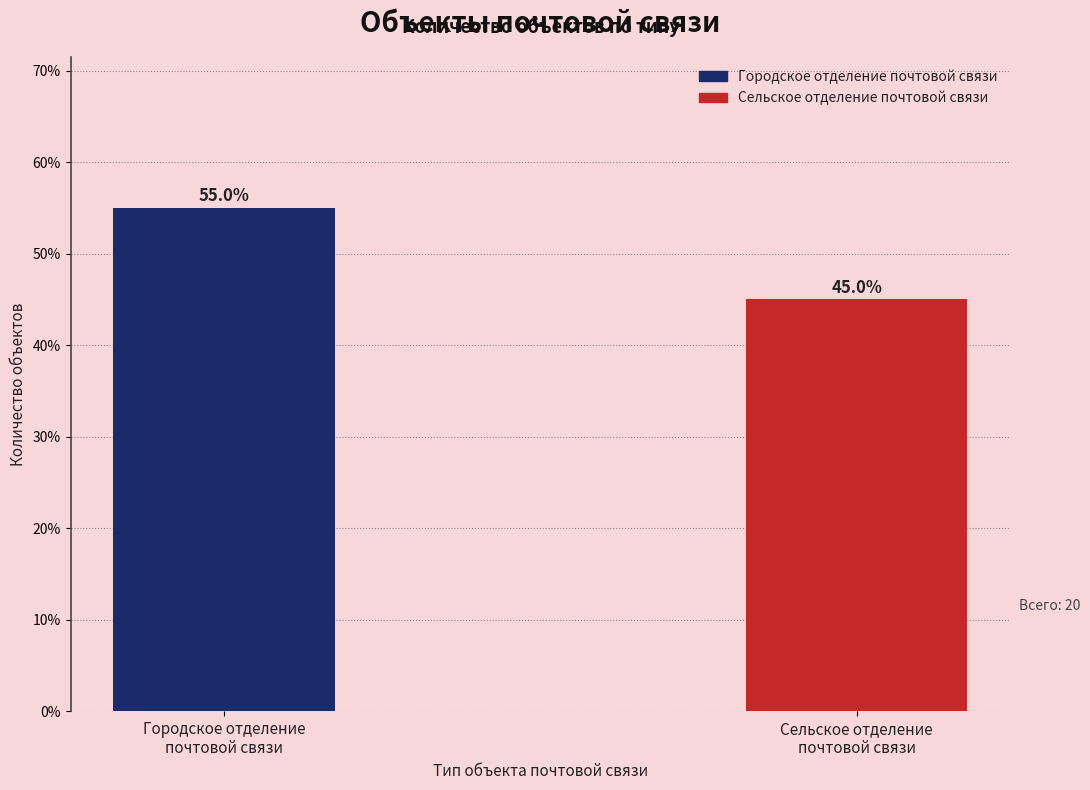

What is the approximate value at Городское отделение
почтовой связи?

55.0